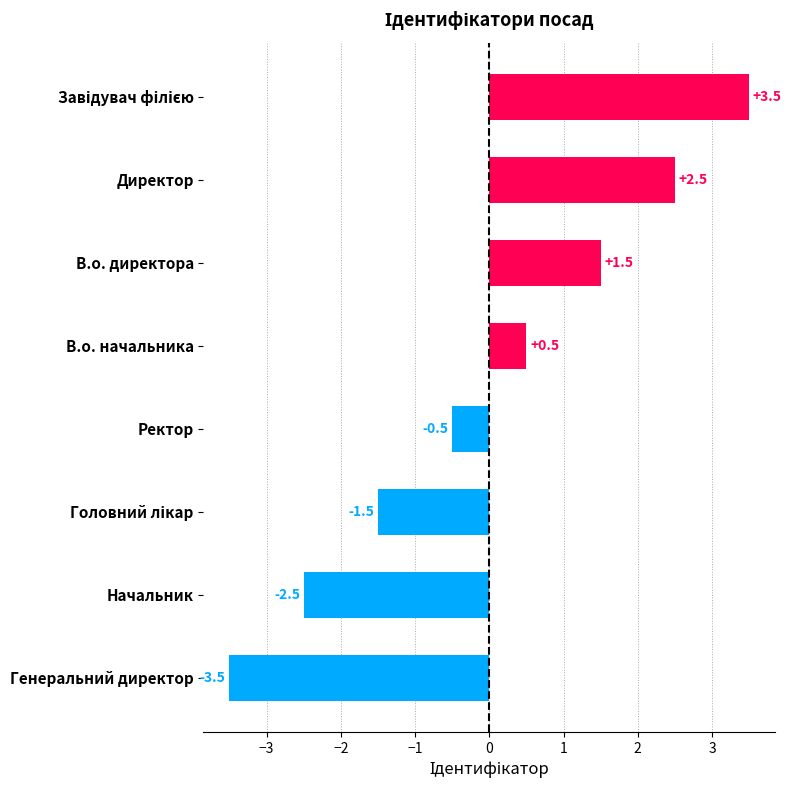

At which label is the value closest to 0?

Ректор